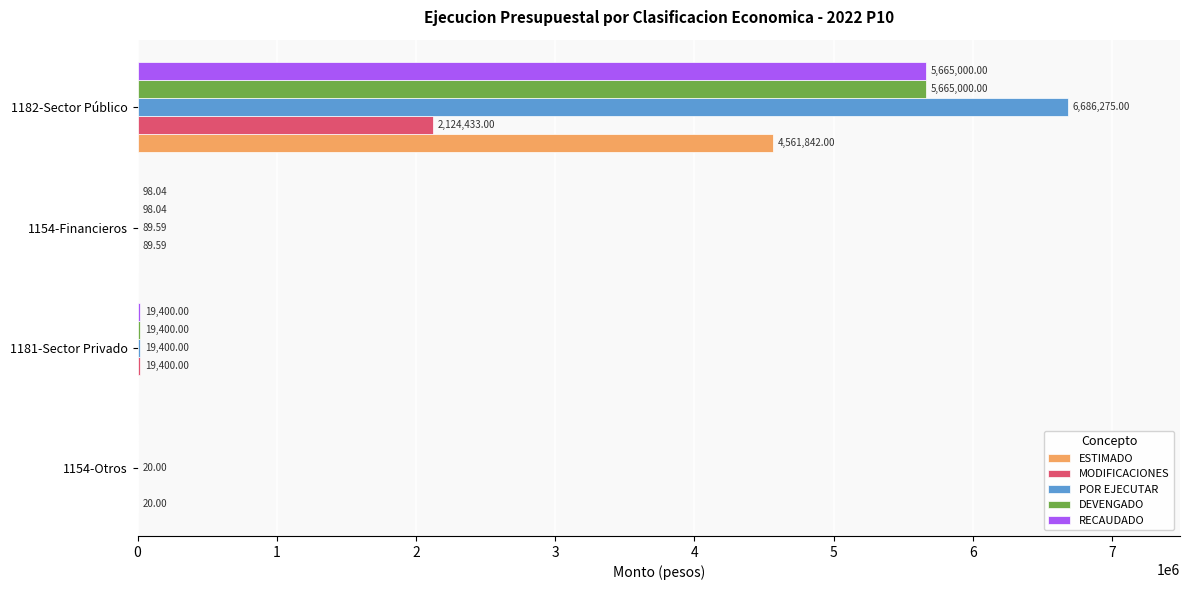

Which series has the widest spread of values?

POR EJECUTAR